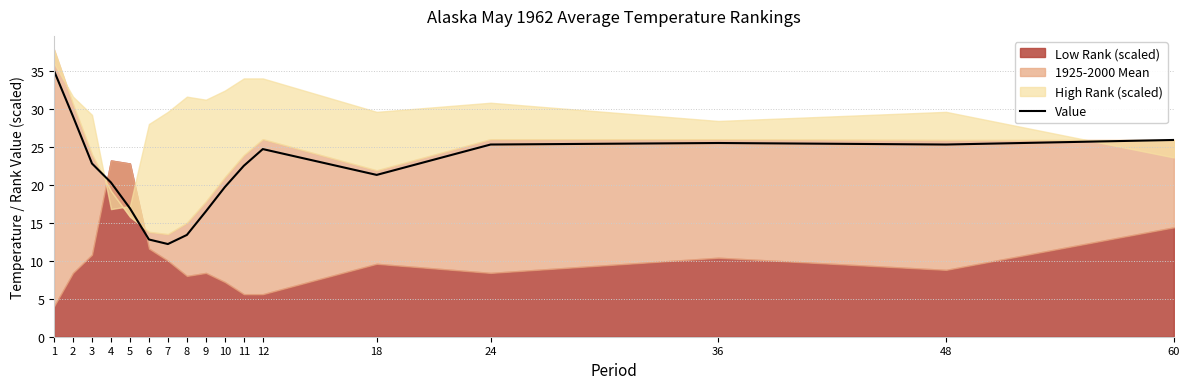

The Value series shows 33.6 at 18. True or false?

False